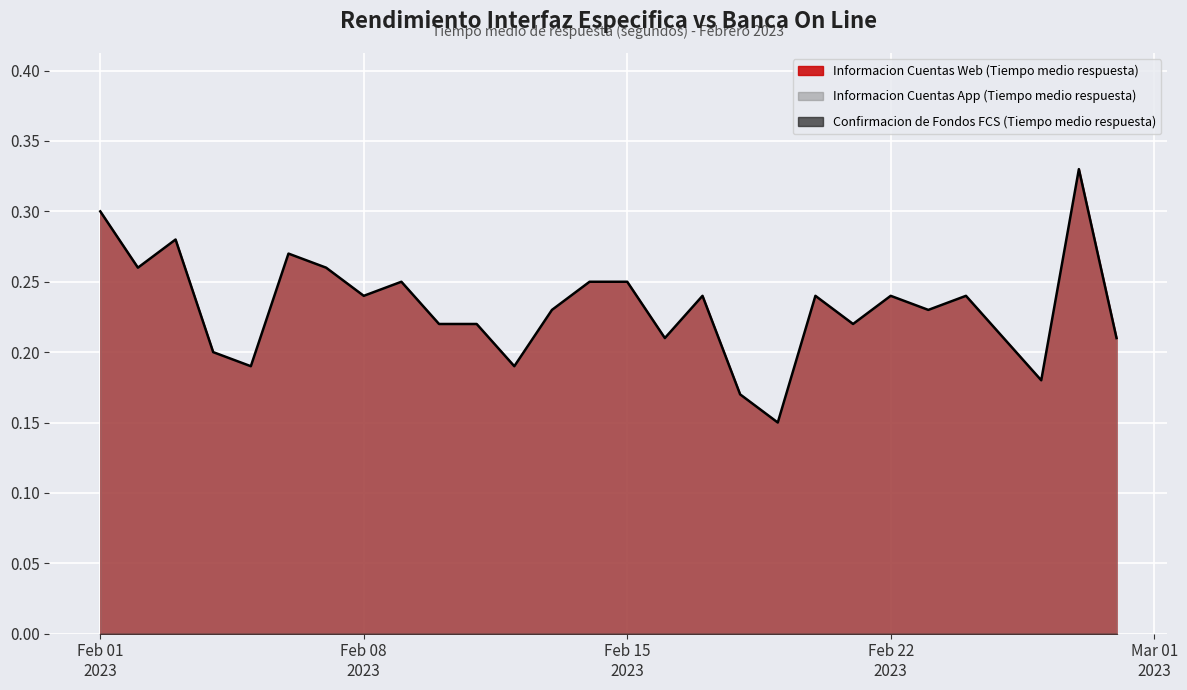

Reading left to right, list all the values displayed in this chart.

Informacion Cuentas Web (Tiempo medio respuesta): 2023-02-01=0.3	2023-02-02=0.3	2023-02-03=0.3	2023-02-04=0.2	2023-02-05=0.2	2023-02-06=0.3	2023-02-07=0.3	2023-02-08=0.2	2023-02-09=0.2	2023-02-10=0.2	2023-02-11=0.2	2023-02-12=0.2	2023-02-13=0.2	2023-02-14=0.2	2023-02-15=0.2	2023-02-16=0.2	2023-02-17=0.2	2023-02-18=0.2	2023-02-19=0.1	2023-02-20=0.2	2023-02-21=0.2	2023-02-22=0.2	2023-02-23=0.2	2023-02-24=0.2	2023-02-25=0.2	2023-02-26=0.2	2023-02-27=0.3	2023-02-28=0.2
Informacion Cuentas App (Tiempo medio respuesta): 2023-02-01=0.3	2023-02-02=0.3	2023-02-03=0.3	2023-02-04=0.2	2023-02-05=0.2	2023-02-06=0.3	2023-02-07=0.3	2023-02-08=0.2	2023-02-09=0.2	2023-02-10=0.2	2023-02-11=0.2	2023-02-12=0.2	2023-02-13=0.2	2023-02-14=0.2	2023-02-15=0.2	2023-02-16=0.2	2023-02-17=0.2	2023-02-18=0.2	2023-02-19=0.1	2023-02-20=0.2	2023-02-21=0.2	2023-02-22=0.2	2023-02-23=0.2	2023-02-24=0.2	2023-02-25=0.2	2023-02-26=0.2	2023-02-27=0.3	2023-02-28=0.2
Confirmacion de Fondos FCS (Tiempo medio respuesta): 2023-02-01=0.0	2023-02-02=0.0	2023-02-03=0.0	2023-02-04=0.0	2023-02-05=0.0	2023-02-06=0.0	2023-02-07=0.0	2023-02-08=0.0	2023-02-09=0.0	2023-02-10=0.0	2023-02-11=0.0	2023-02-12=0.0	2023-02-13=0.0	2023-02-14=0.0	2023-02-15=0.0	2023-02-16=0.0	2023-02-17=0.0	2023-02-18=0.0	2023-02-19=0.0	2023-02-20=0.0	2023-02-21=0.0	2023-02-22=0.0	2023-02-23=0.0	2023-02-24=0.0	2023-02-25=0.0	2023-02-26=0.0	2023-02-27=0.0	2023-02-28=0.0